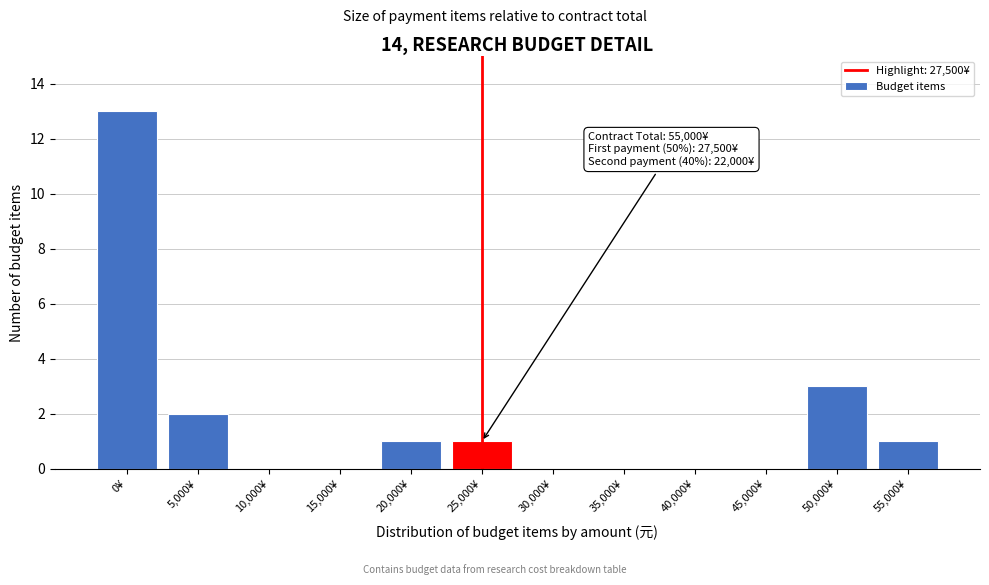

Reading right to left, transcribe all the data shown in this chart.

55,000¥=1	50,000¥=3	45,000¥=0	40,000¥=0	35,000¥=0	30,000¥=0	25,000¥=1	20,000¥=1	15,000¥=0	10,000¥=0	5,000¥=2	0¥=13